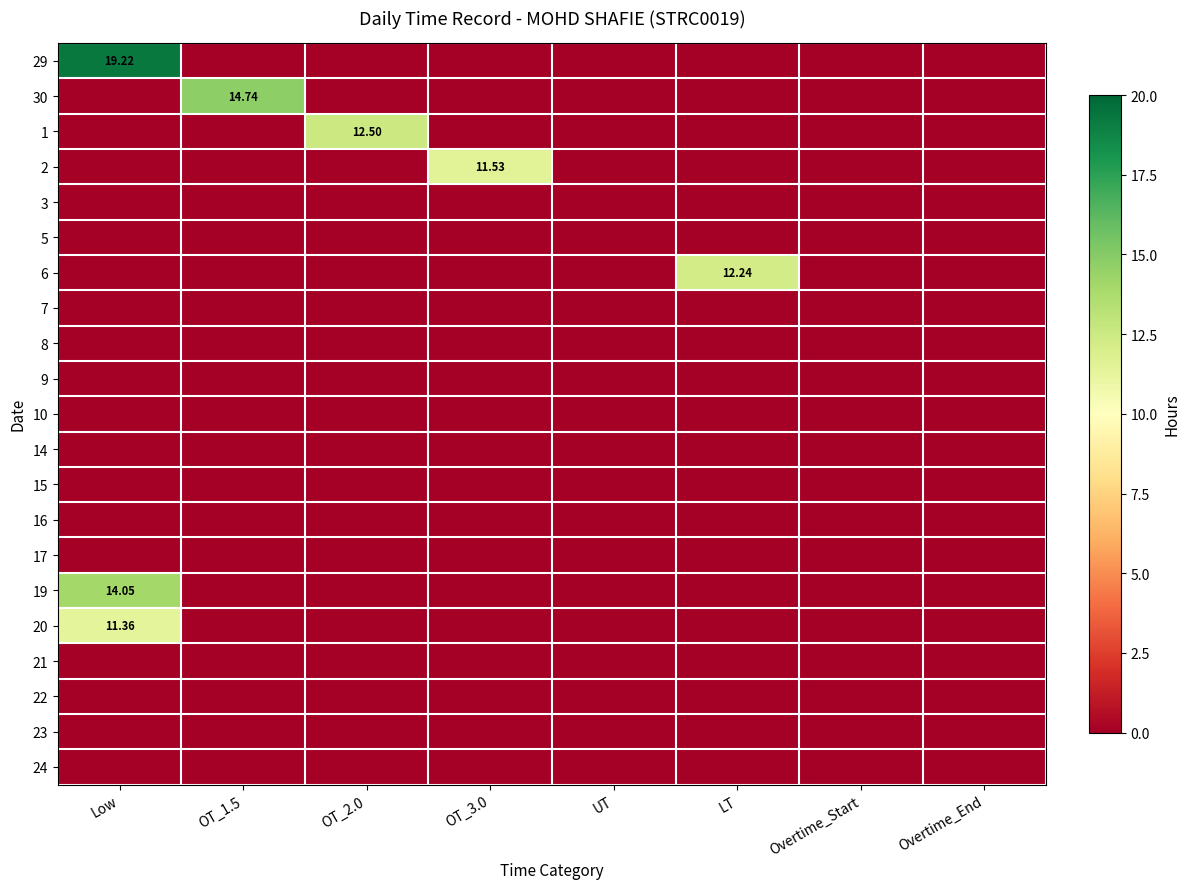

Between OT_2.0 and UT, which is larger?

OT_2.0